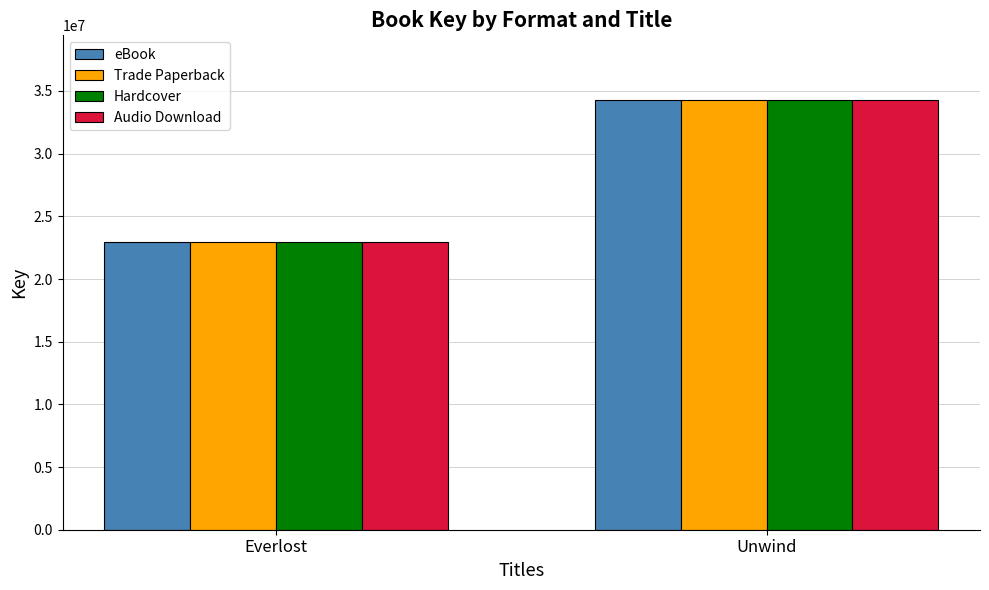

Reading right to left, list all the values displayed in this chart.

eBook: Unwind=34293211	Everlost=22986367
Trade Paperback: Unwind=34293211	Everlost=22986367
Hardcover: Unwind=34293211	Everlost=22986367
Audio Download: Unwind=34293211	Everlost=22986367